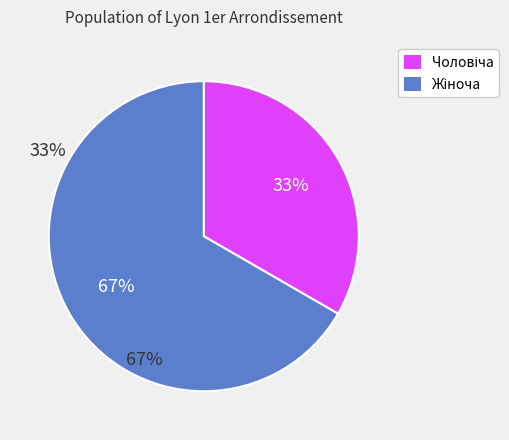

Is there a majority slice in this chart?

Yes